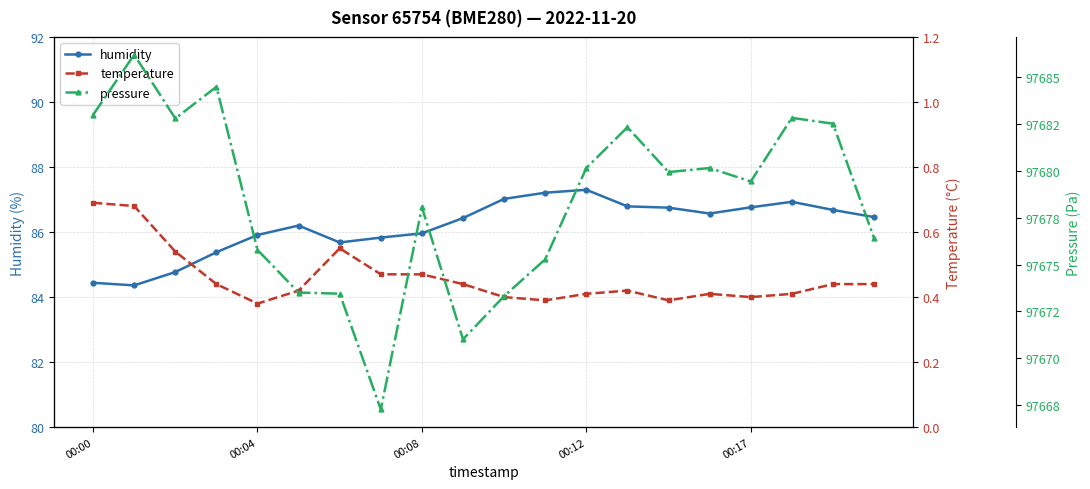

How many values in the humidity series exceed 86?

12